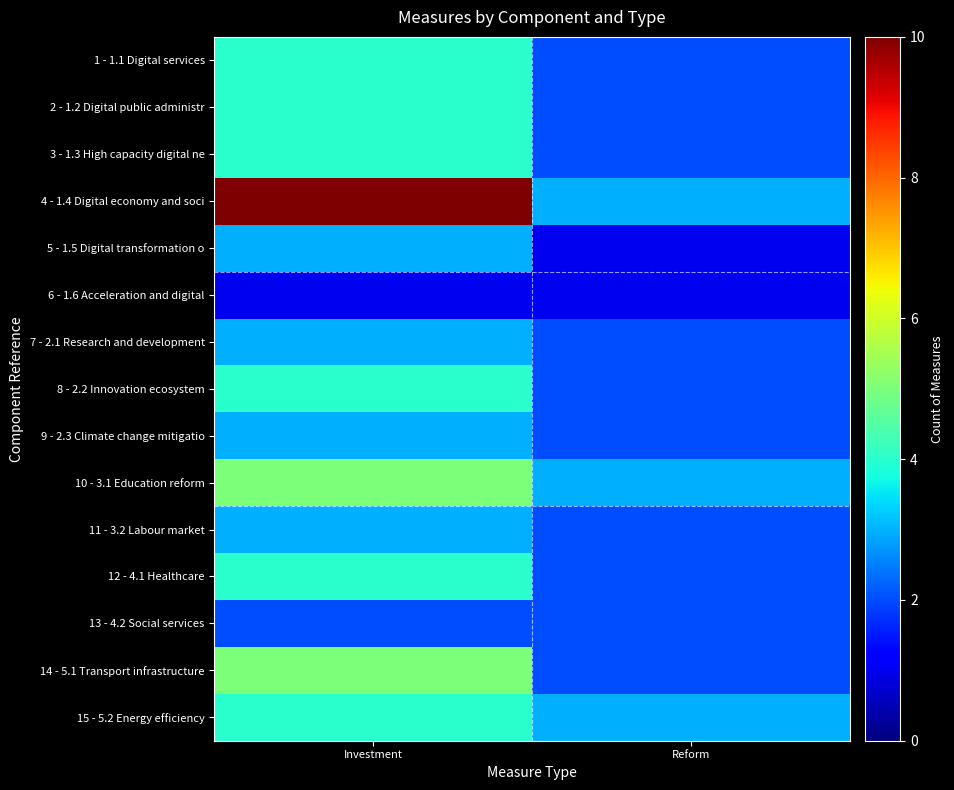

Reading left to right, list all the values displayed in this chart.

1 - 1.1 Digital services: Investment=4	Reform=2
2 - 1.2 Digital public administr: Investment=4	Reform=2
3 - 1.3 High capacity digital ne: Investment=4	Reform=2
4 - 1.4 Digital economy and soci: Investment=10	Reform=3
5 - 1.5 Digital transformation o: Investment=3	Reform=1
6 - 1.6 Acceleration and digital: Investment=1	Reform=1
7 - 2.1 Research and development: Investment=3	Reform=2
8 - 2.2 Innovation ecosystem: Investment=4	Reform=2
9 - 2.3 Climate change mitigatio: Investment=3	Reform=2
10 - 3.1 Education reform: Investment=5	Reform=3
11 - 3.2 Labour market: Investment=3	Reform=2
12 - 4.1 Healthcare: Investment=4	Reform=2
13 - 4.2 Social services: Investment=2	Reform=2
14 - 5.1 Transport infrastructure: Investment=5	Reform=2
15 - 5.2 Energy efficiency: Investment=4	Reform=3